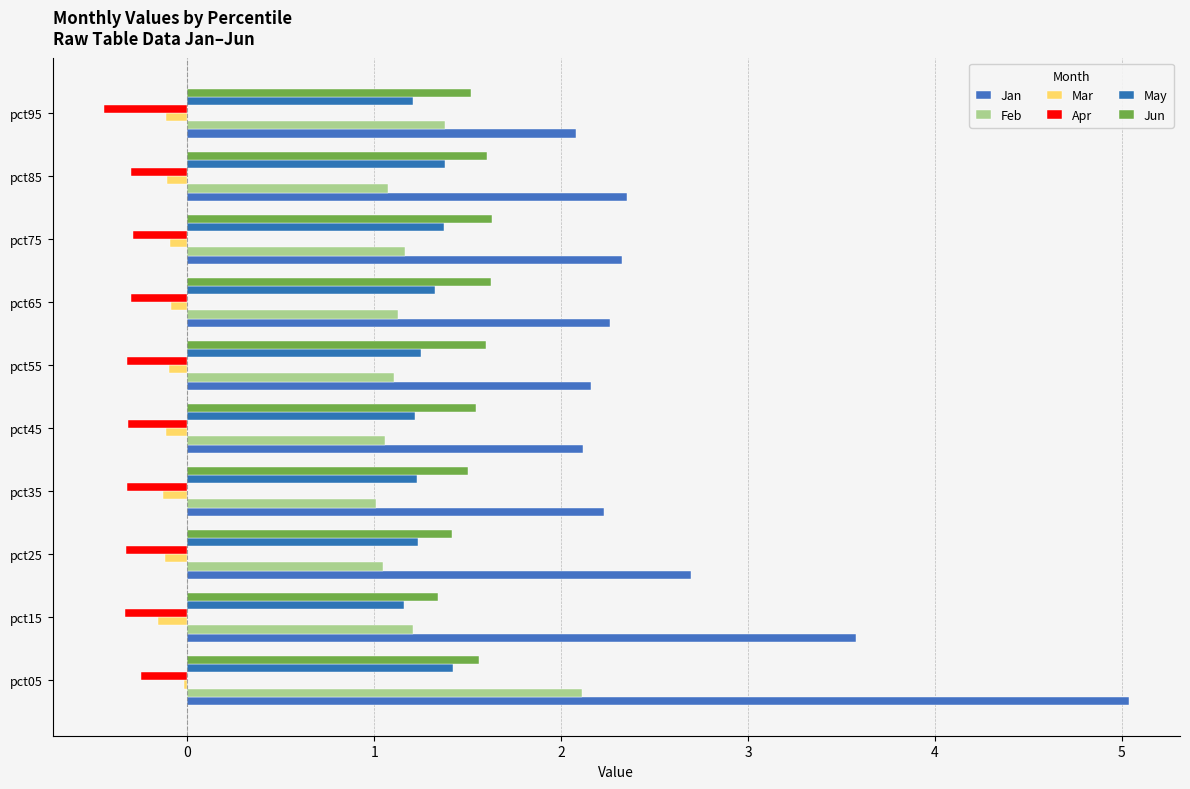

What is the approximate value of Jan at pct05?

5.0